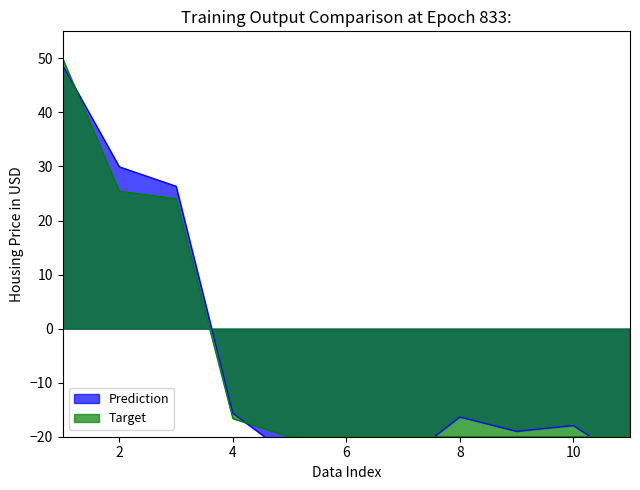

True or false: Target has a value of -20.0 at 10.

True